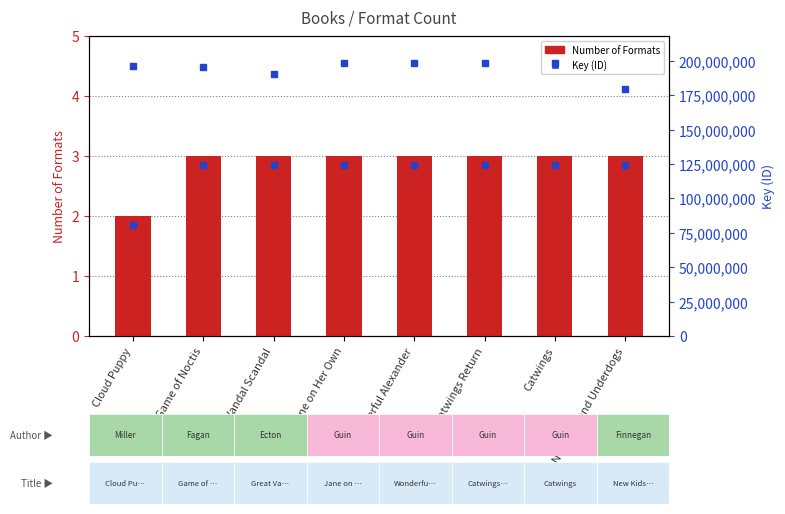

How many values in the Key series are below 198104536?

4